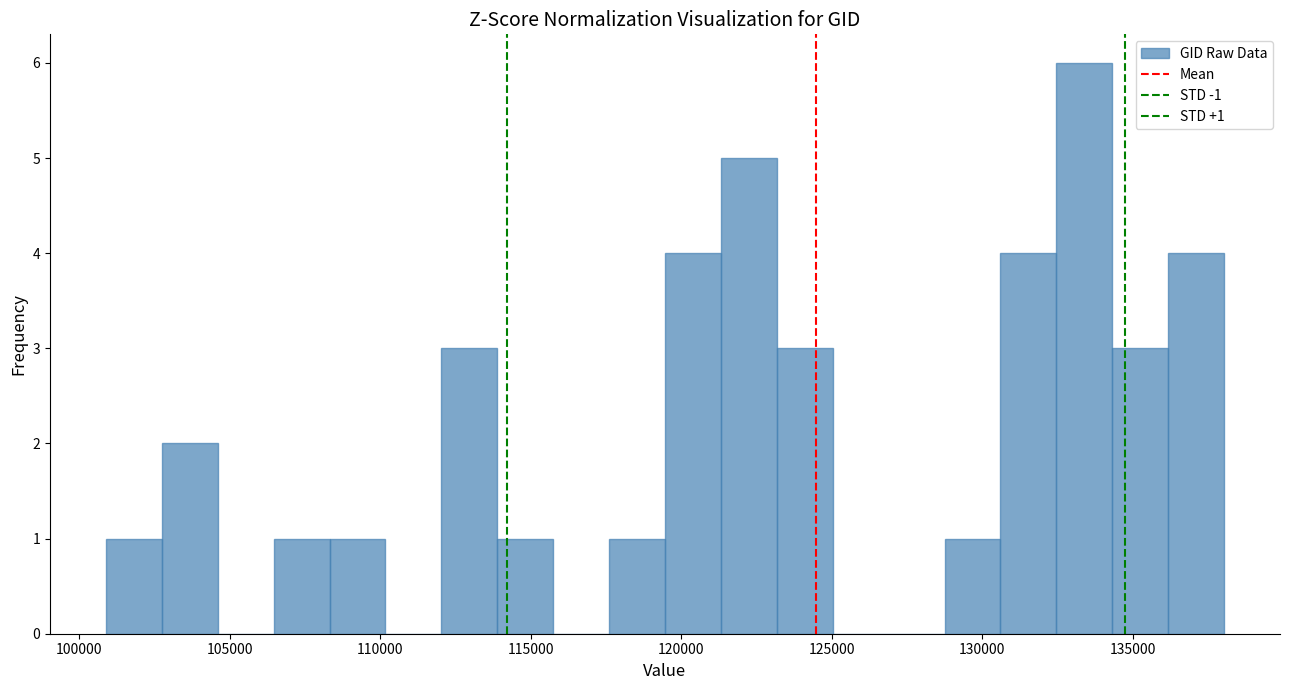

Around what value on the x-axis is the tallest bar? Give the approximate position of its centre, as read against the axis.

133500